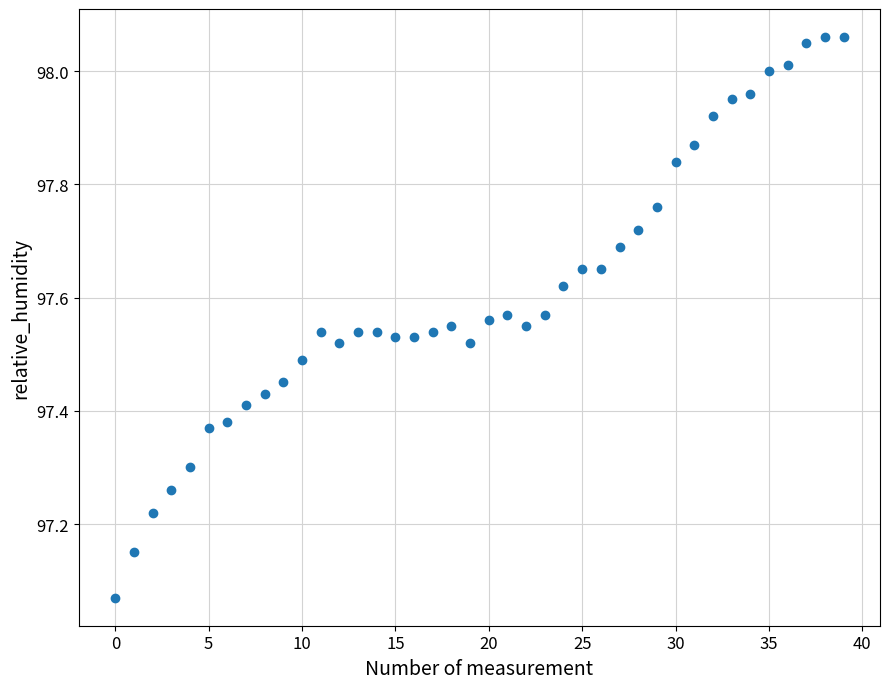

What is the range of Y values (max minus min)?

1.0